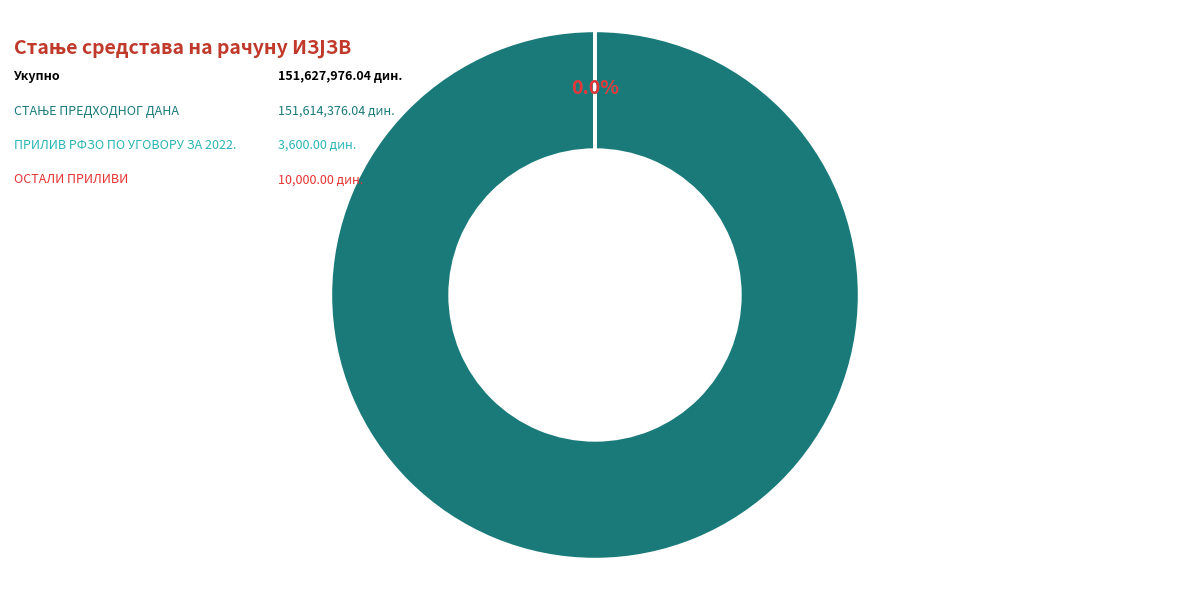

To the nearest percent, what portion does СТАЊЕ ПРЕДХОДНОГ ДАНА represent?

100%